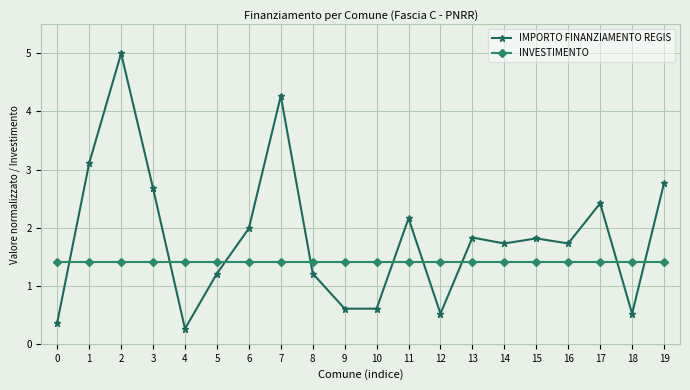

What is the total value across all series at 12?

1.9